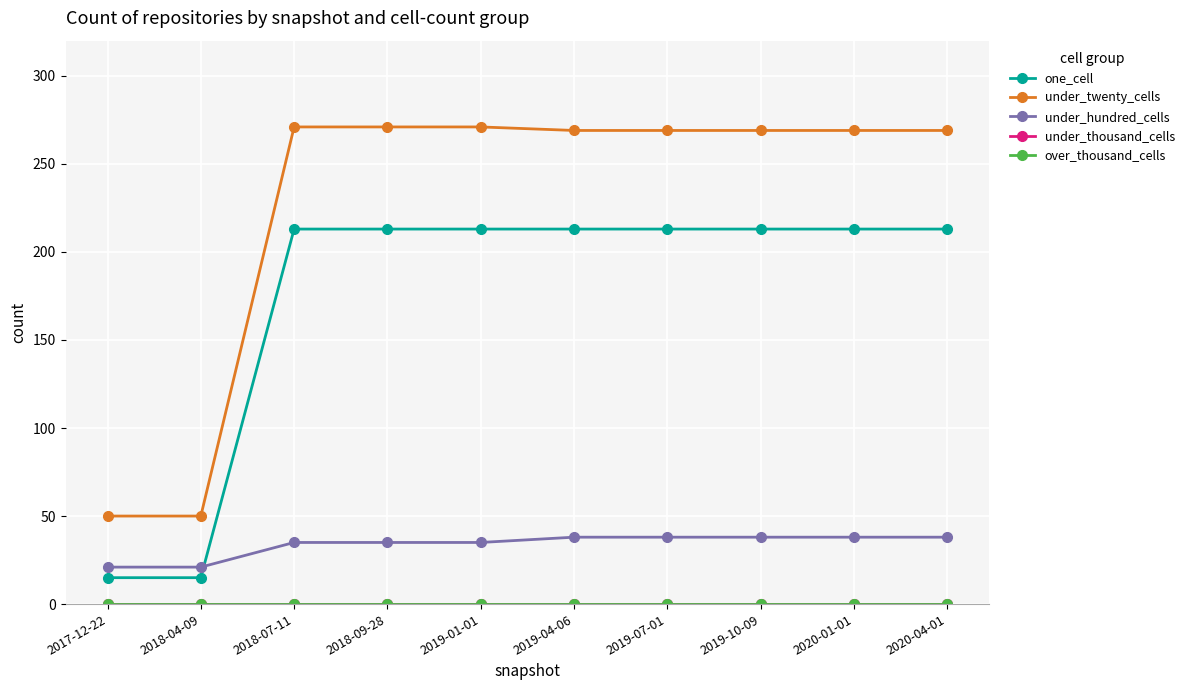

List the series in order of their peak value, lowest first.

under_thousand_cells, over_thousand_cells, under_hundred_cells, one_cell, under_twenty_cells